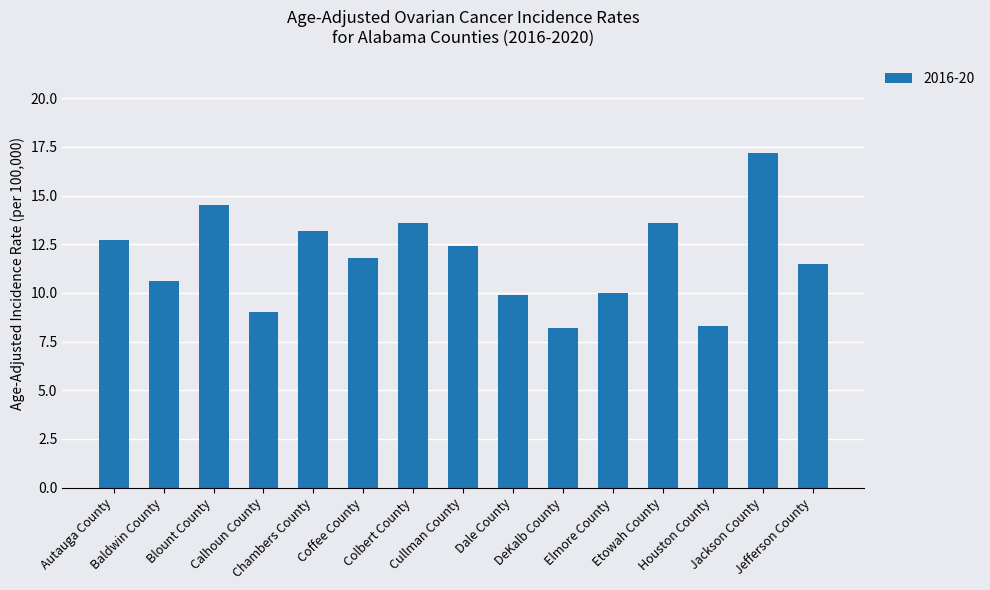

Count the number of categories in the chart.

15